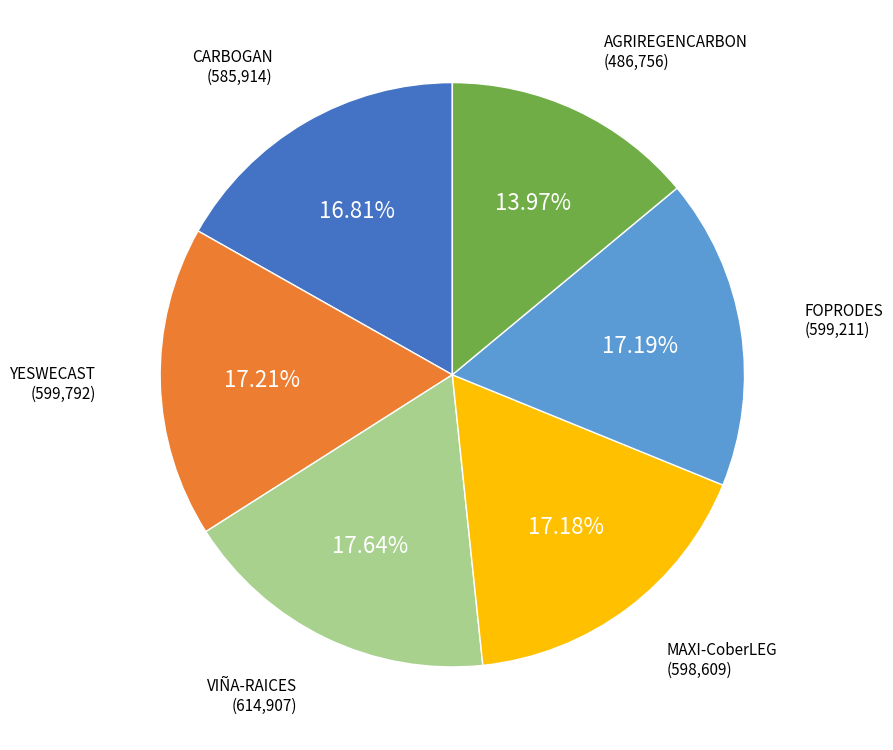

To the nearest percent, what portion does FOPRODES represent?

17%